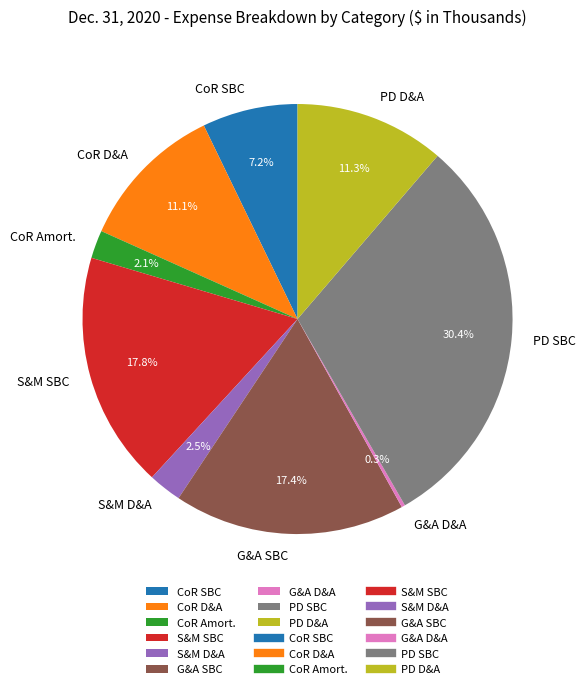

Which slice is the largest?

PD SBC